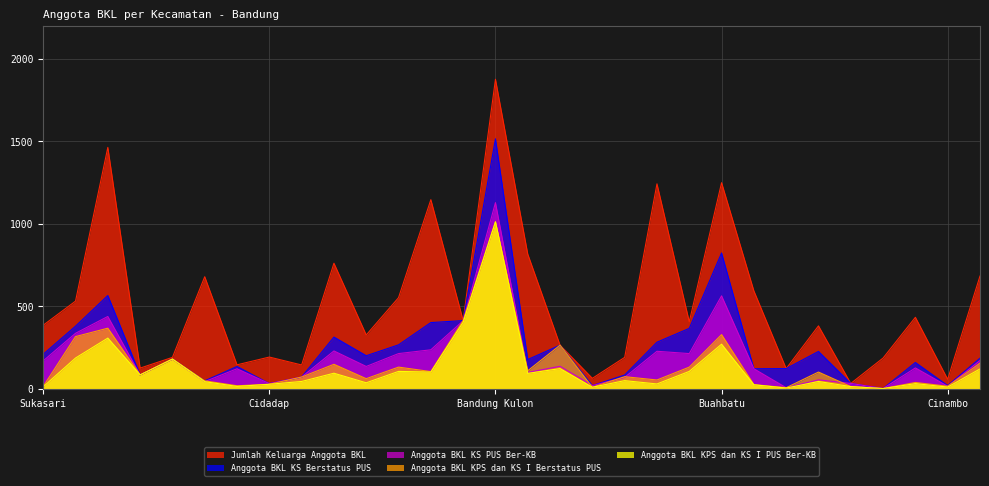

What position from the right is Mandalajati?

1